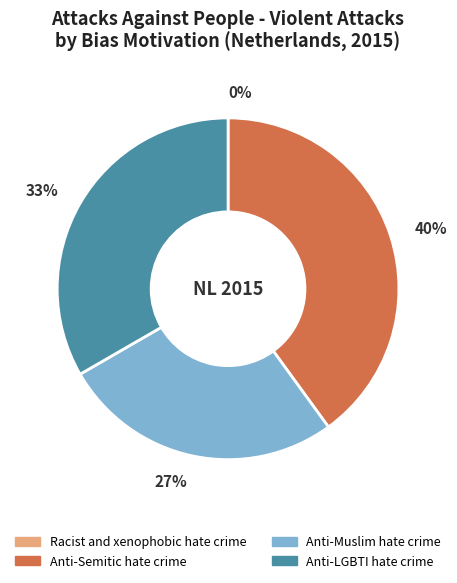

Is Anti-Muslim hate crime the majority of the pie?

No